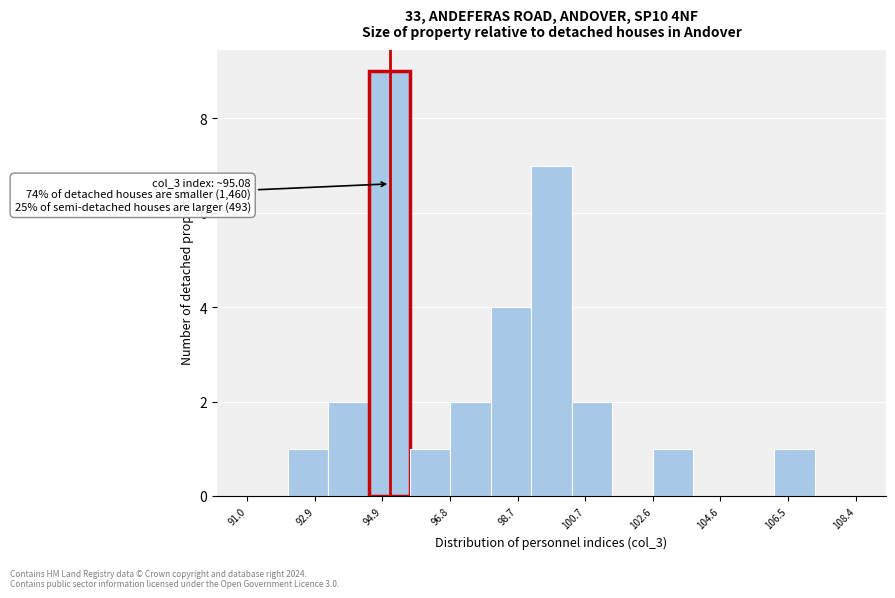

Which range on the x-axis has the tallest bar?

94.4 to 95.6